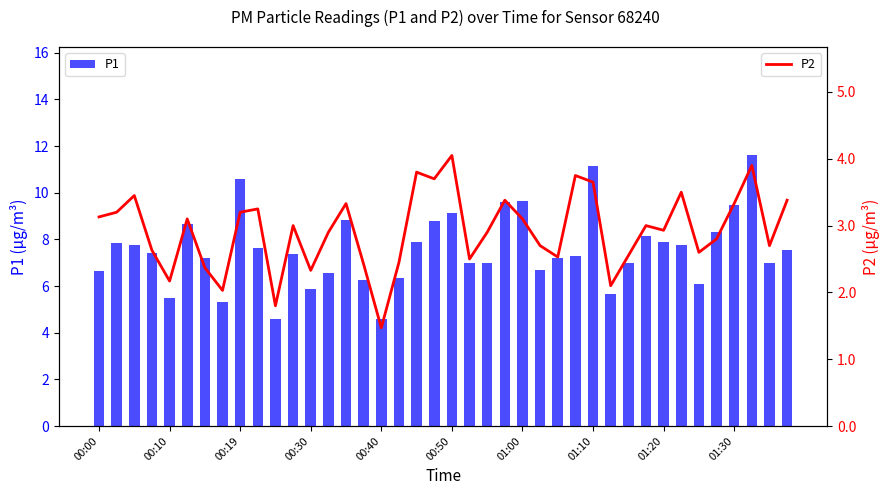

Reading left to right, transcribe all the data shown in this chart.

P1: 6.7	7.8	7.8	7.4	5.5	8.7	7.2	5.3	10.6	7.7	4.6	7.4	5.9	6.6	8.8	6.2	4.6	6.3	7.9	8.8	9.2	7.0	7.0	9.6	9.7	6.7	7.2	7.3	11.1	5.7	7.0	8.2	7.9	7.8	6.1	8.3	9.5	11.6	7.0	7.5
P2: 3.1	3.2	3.5	2.6	2.2	3.1	2.4	2.0	3.2	3.2	1.8	3.0	2.3	2.9	3.3	2.4	1.5	2.5	3.8	3.7	4.0	2.5	2.9	3.4	3.1	2.7	2.5	3.8	3.6	2.1	2.5	3.0	2.9	3.5	2.6	2.8	3.3	3.9	2.7	3.4